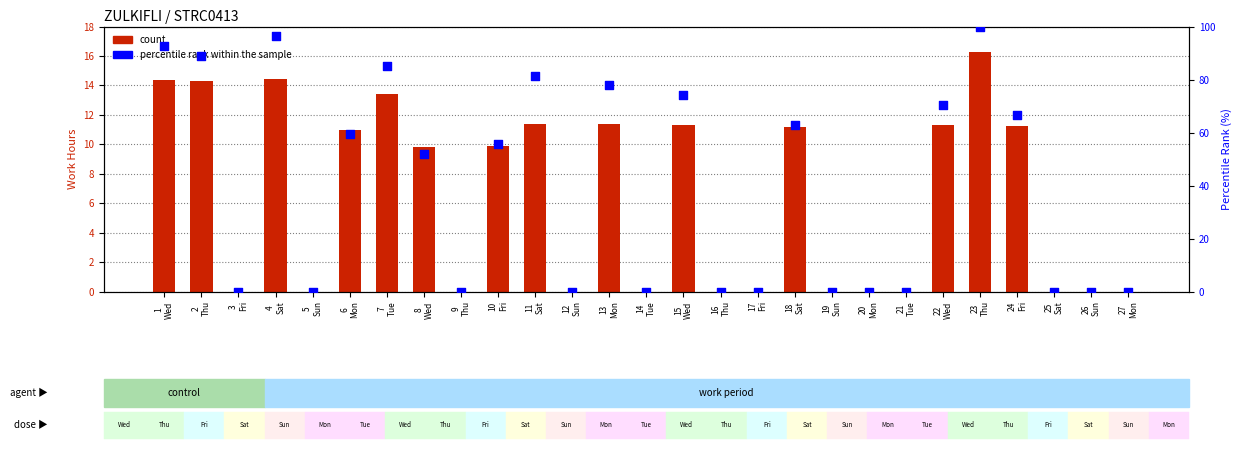

Which series contains the highest Y value?

percentile rank within the sample